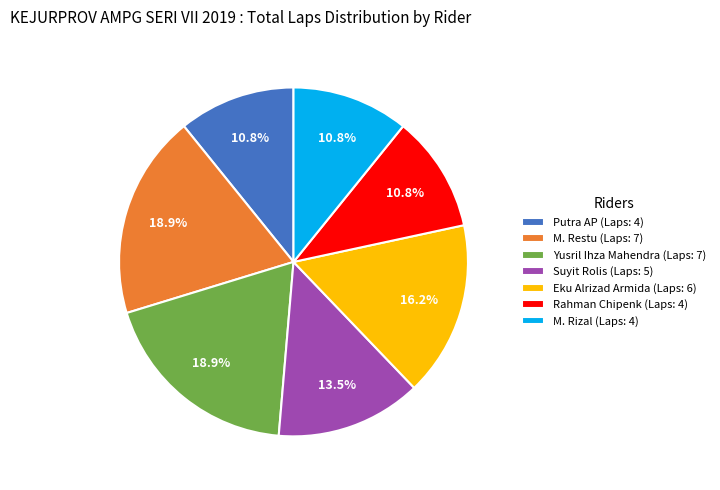

What percentage do Putra AP and M. Rizal together represent?

21.6%